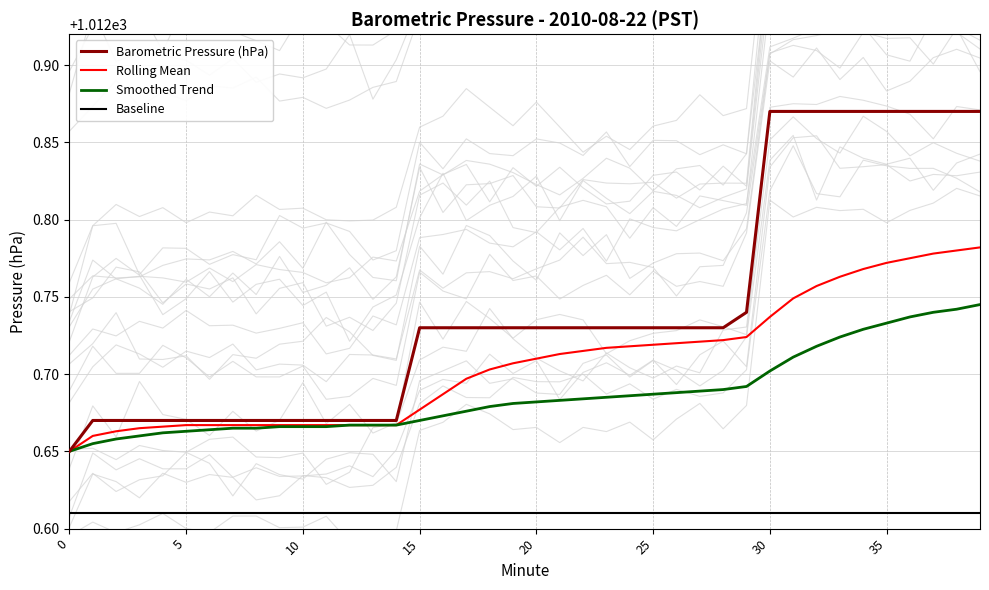

True or false: Baseline and Smoothed Trend intersect in this chart.

False